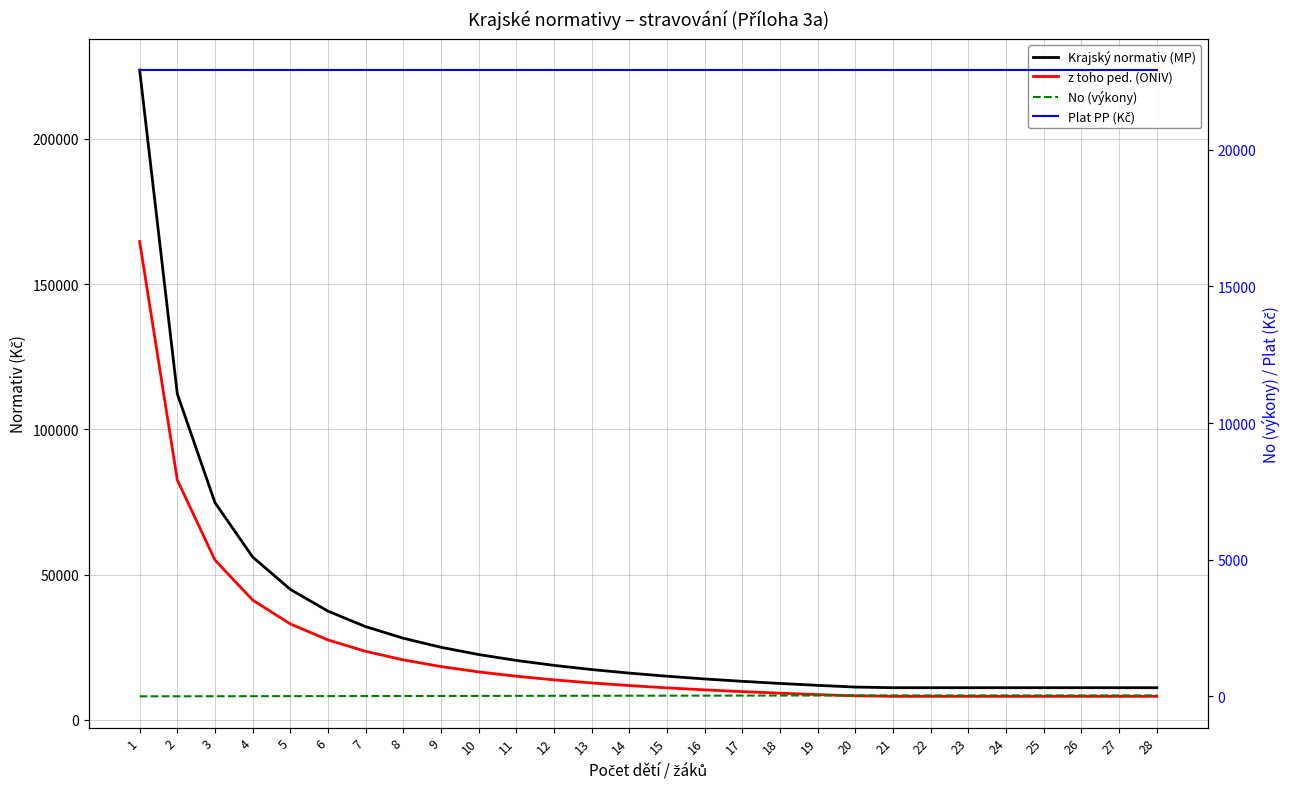

Is it true that Krajský normativ (MP) equals 44899.0 at 5?

True